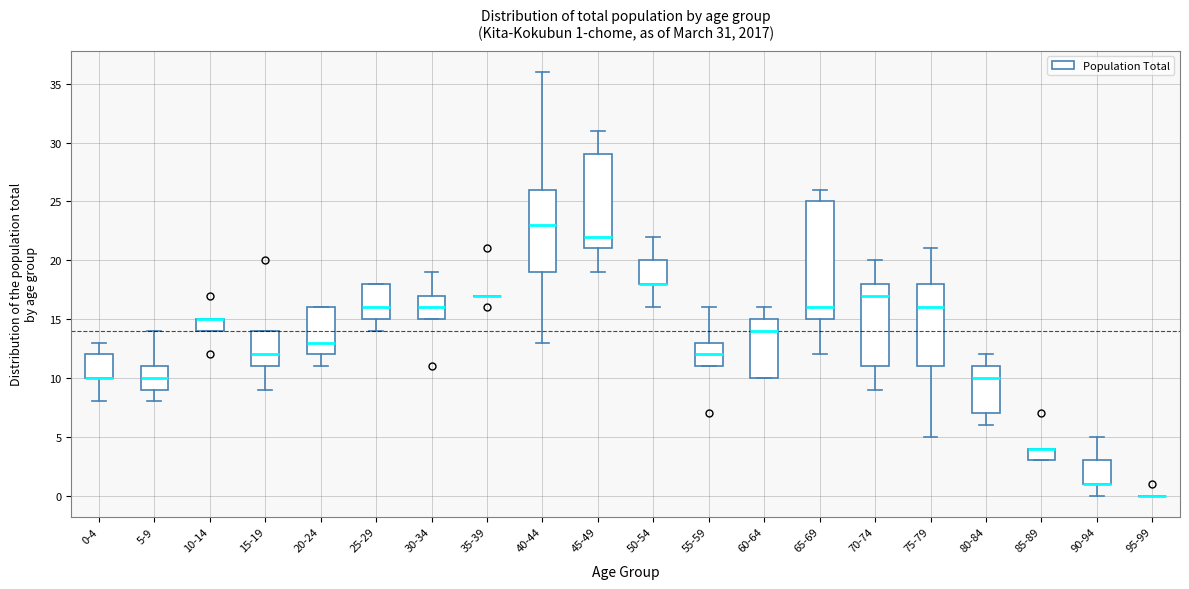

Which box is the tallest, from its lower edge to its upper edge?

65-69